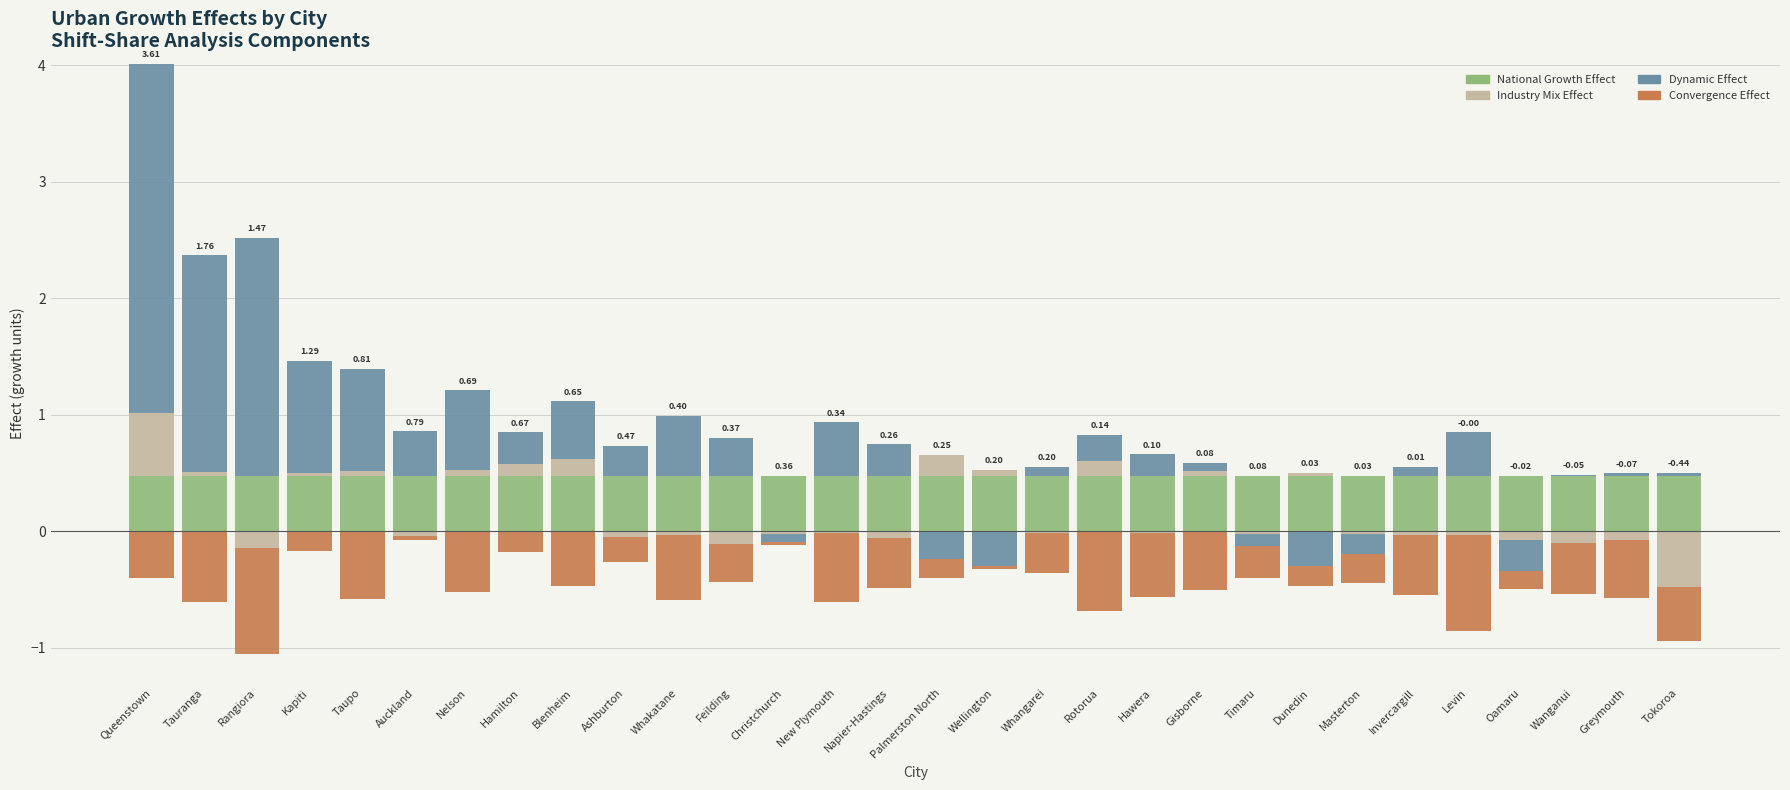

How many distinct data groups are displayed?

4